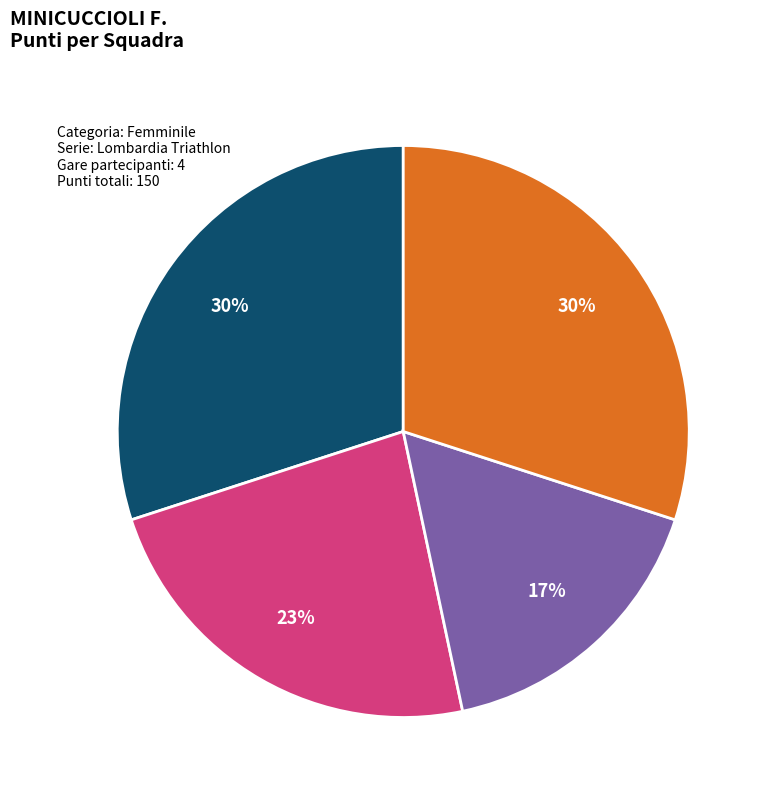

Which category has the smallest portion of the pie?

FREEZONE